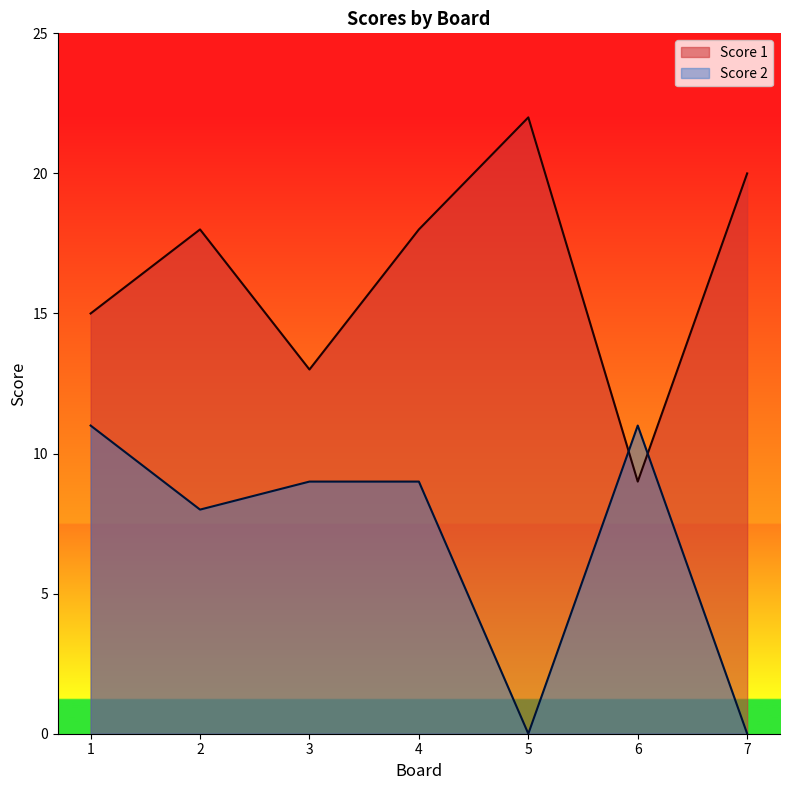

What is the total value across all series at 3?

22